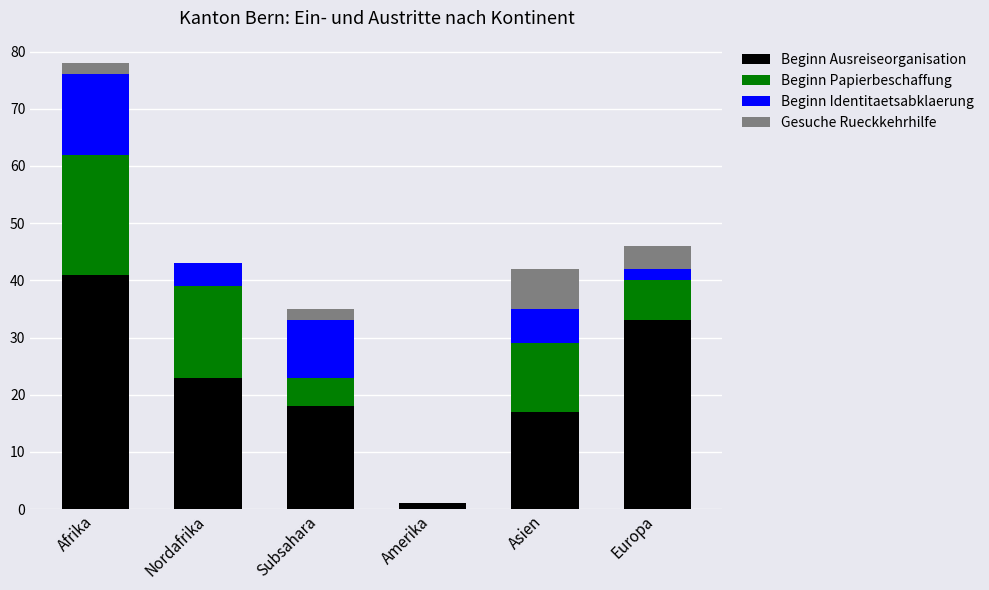

The Beginn Ausreiseorganisation series shows 11 at Subsahara. True or false?

False